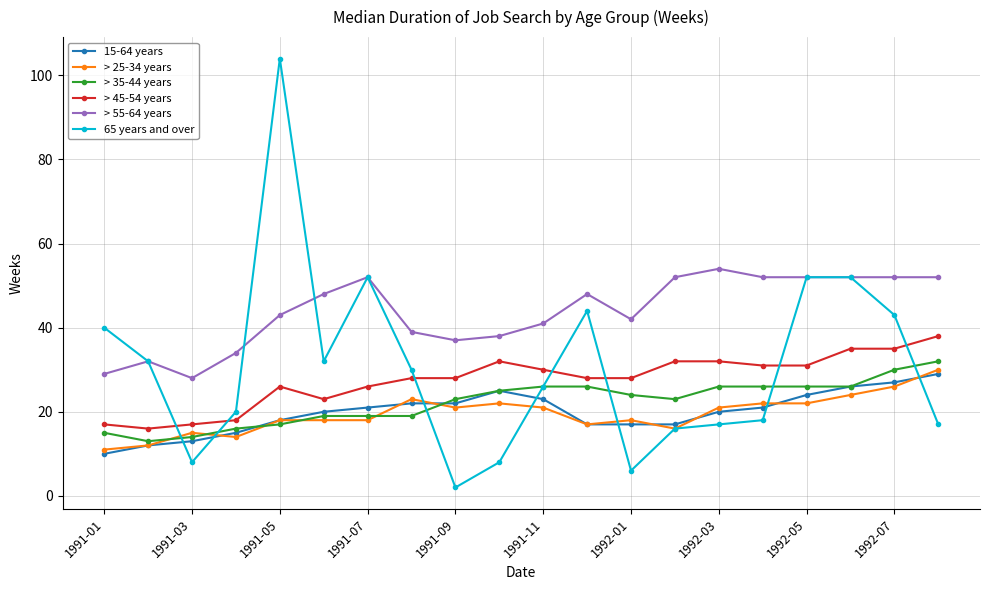

How many lines are shown in the chart?

6